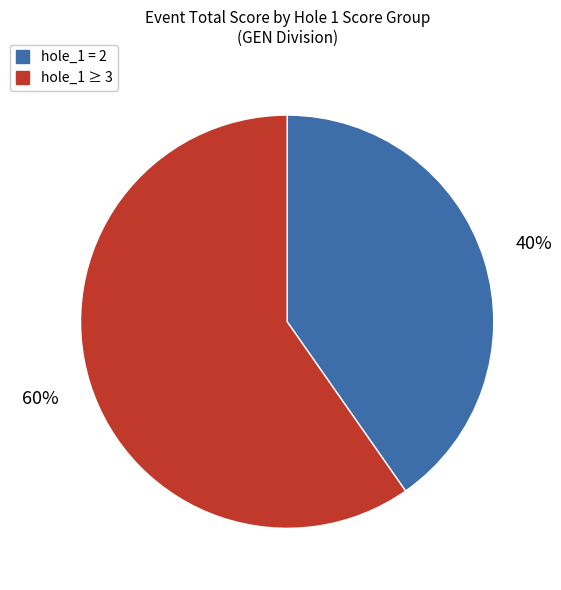

To the nearest percent, what is the average slice percentage?

50%